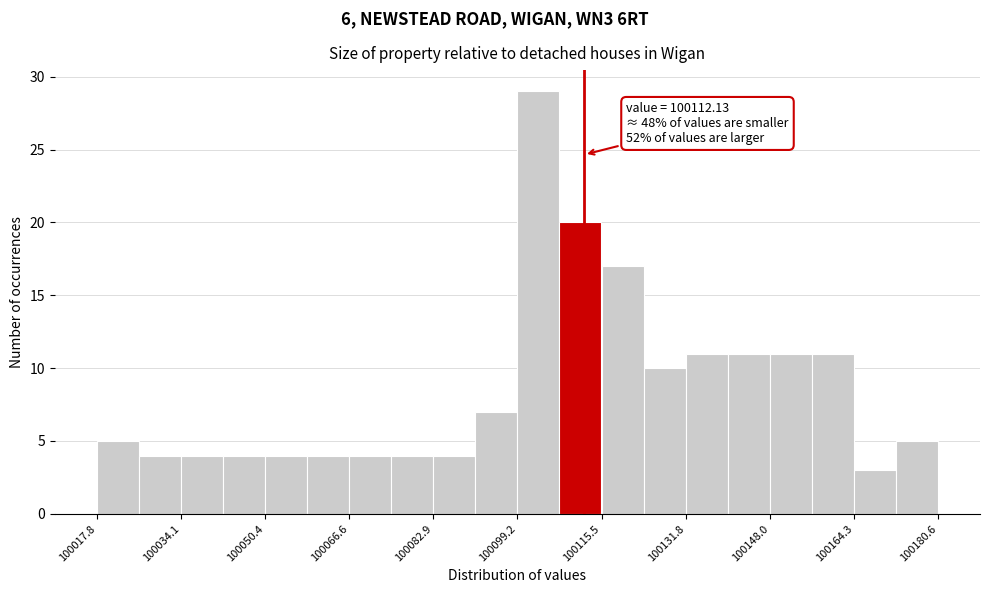

Over which range of the x-axis is the bar tallest?

100100 to 100108